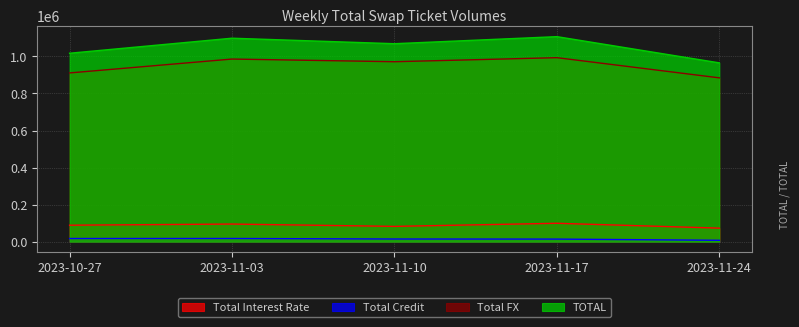

Where does the Total FX series first go above 971418?

2023-11-03